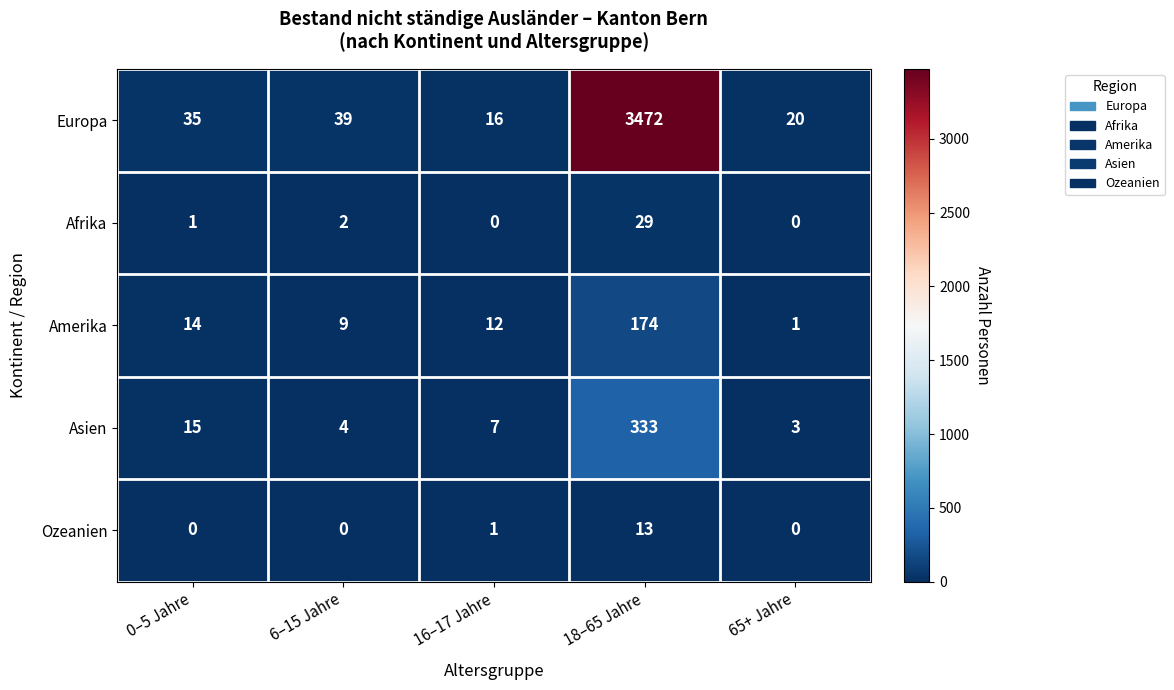

The value of Afrika at 65+ Jahre is -20. True or false?

False